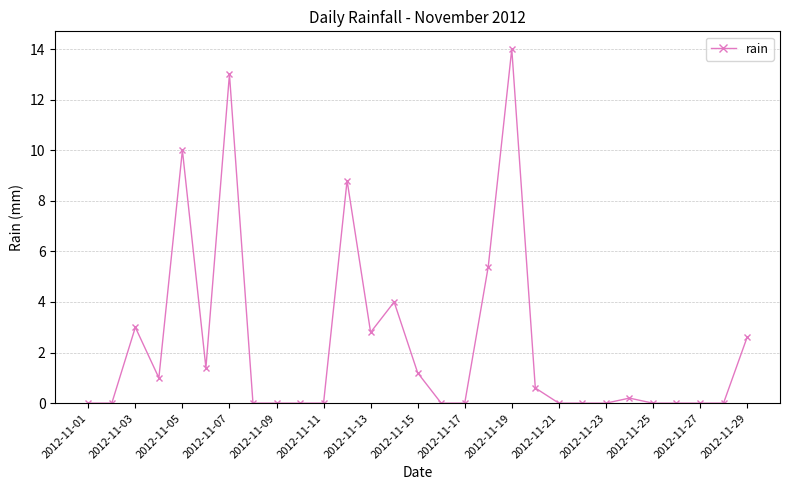

What is the greatest value displayed?

14.0